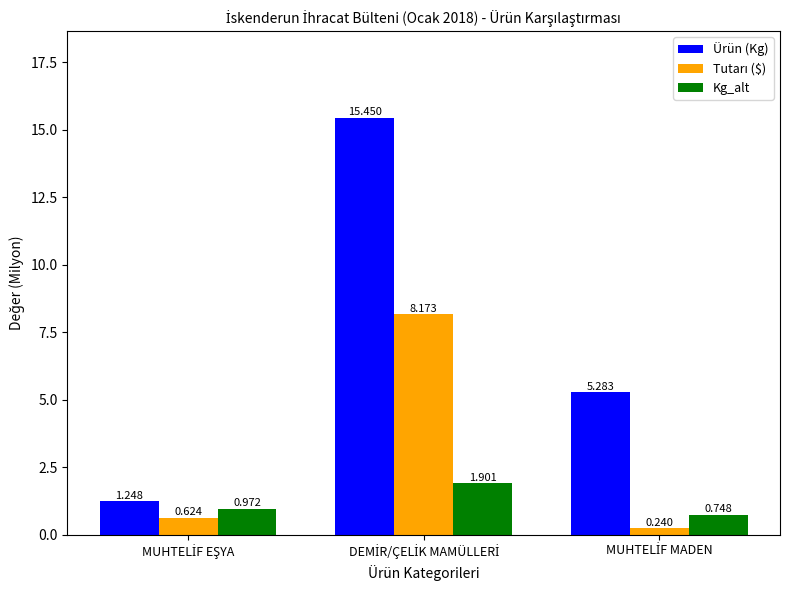

Which series has the largest range (max minus min)?

Ürün (Kg)